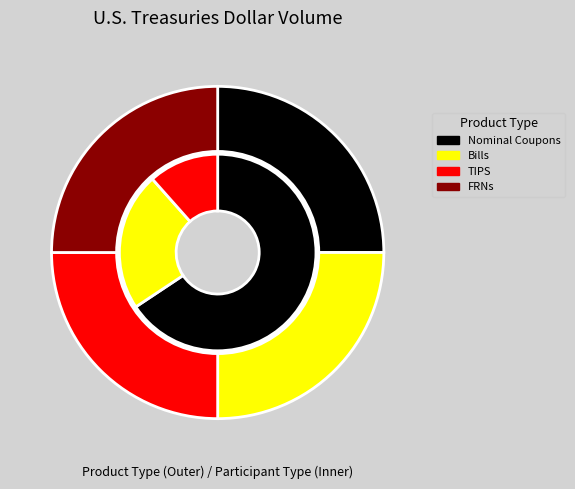

Is it true that 1 is 23% of the pie?

True